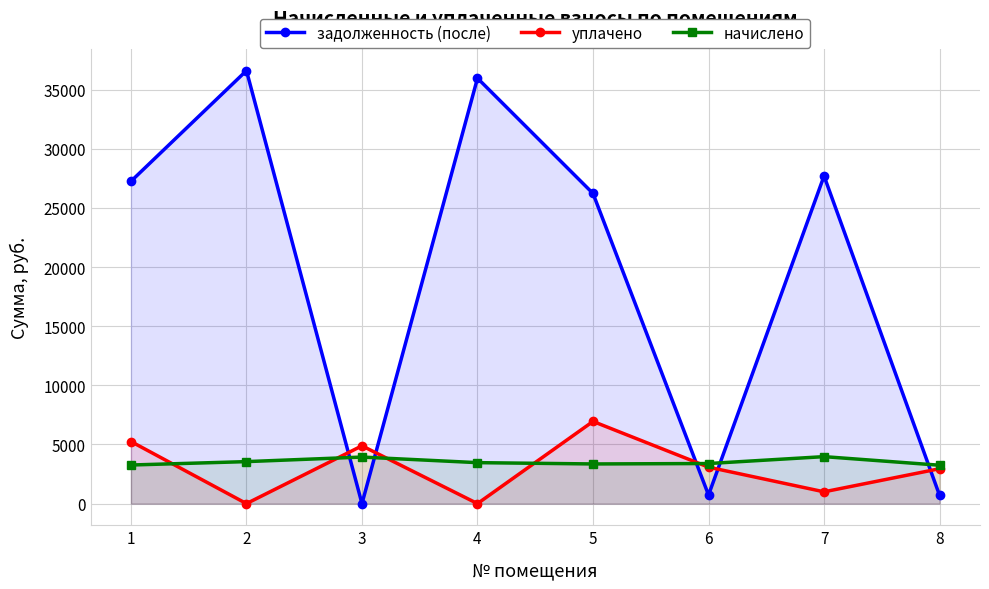

What is the difference between the задолженность (после) values at 1 and 8?

26550.0